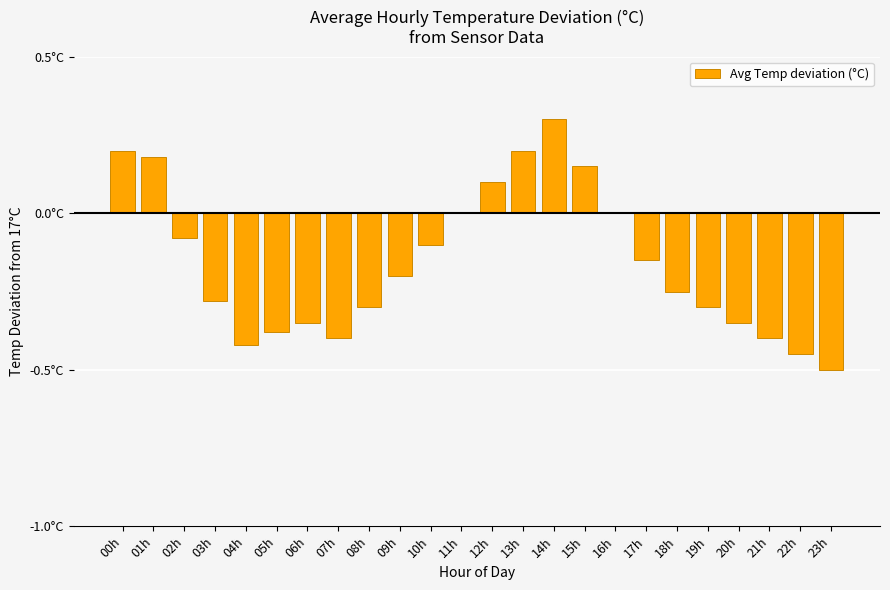

List the labels in order of value, largest first.

14h, 00h, 13h, 01h, 15h, 12h, 11h, 16h, 02h, 10h, 17h, 09h, 18h, 03h, 08h, 19h, 06h, 20h, 05h, 07h, 21h, 04h, 22h, 23h